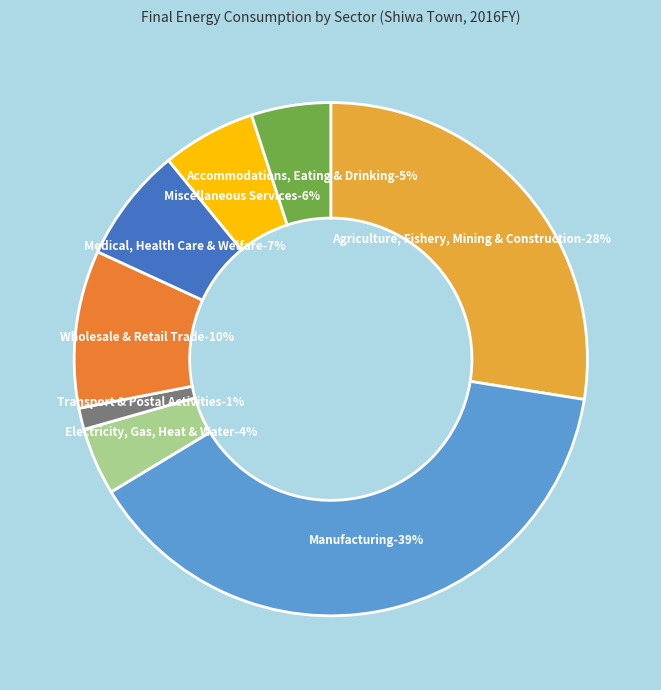

What is the largest slice in the pie chart?

Manufacturing